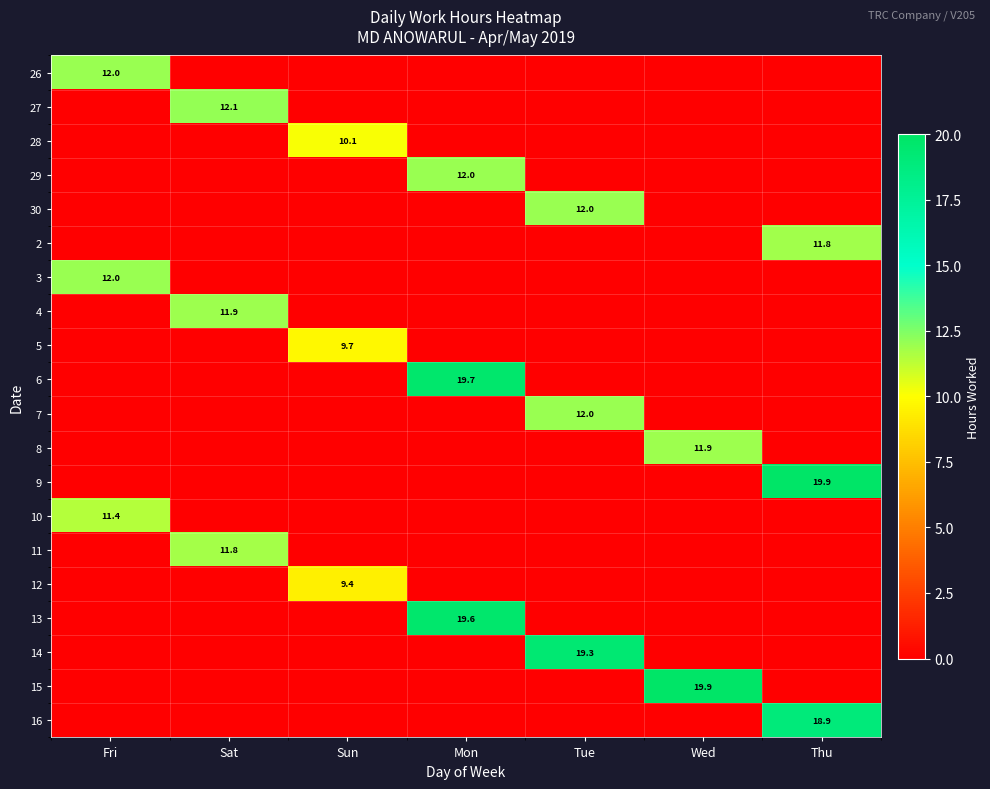

The 14 series shows 19.3 at Tue. True or false?

True